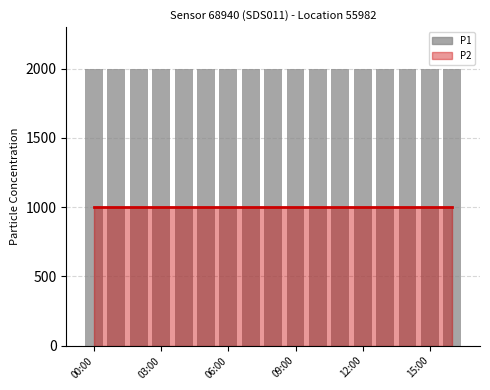

How many groups of bars are there?

17